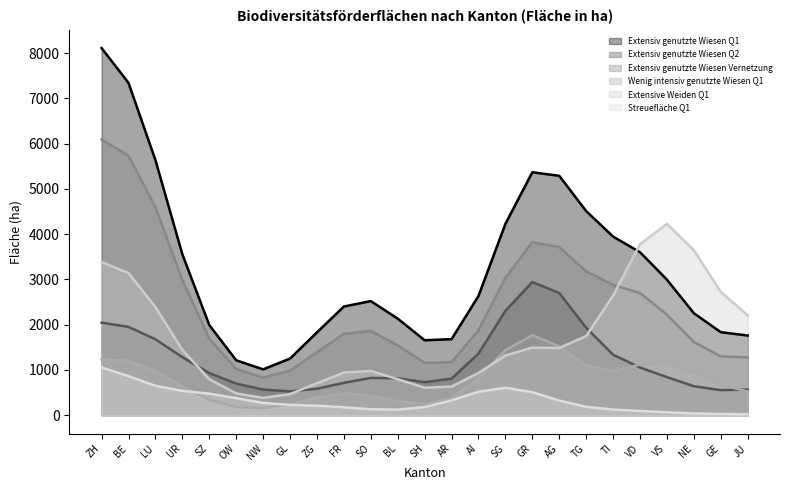

What position from the left is UR?

4